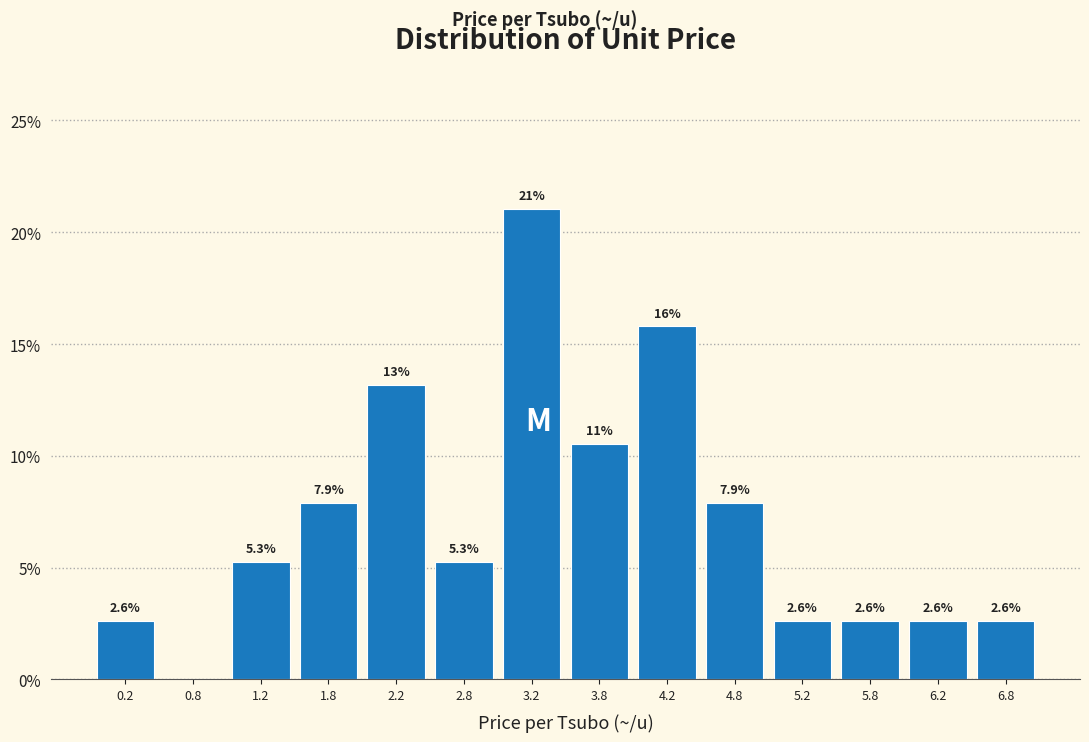

Over which range of the x-axis is the bar tallest?

3.0 to 3.5